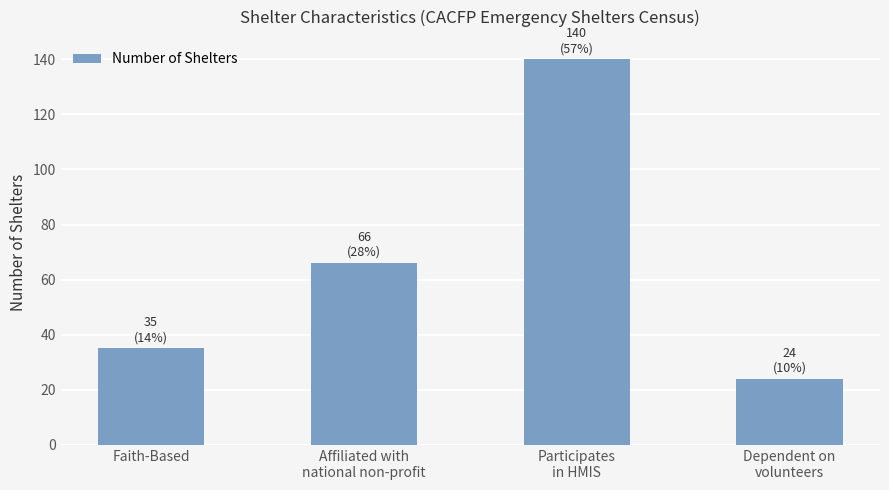

True or false: the data shows 66 at Affiliated with
national non-profit.

True